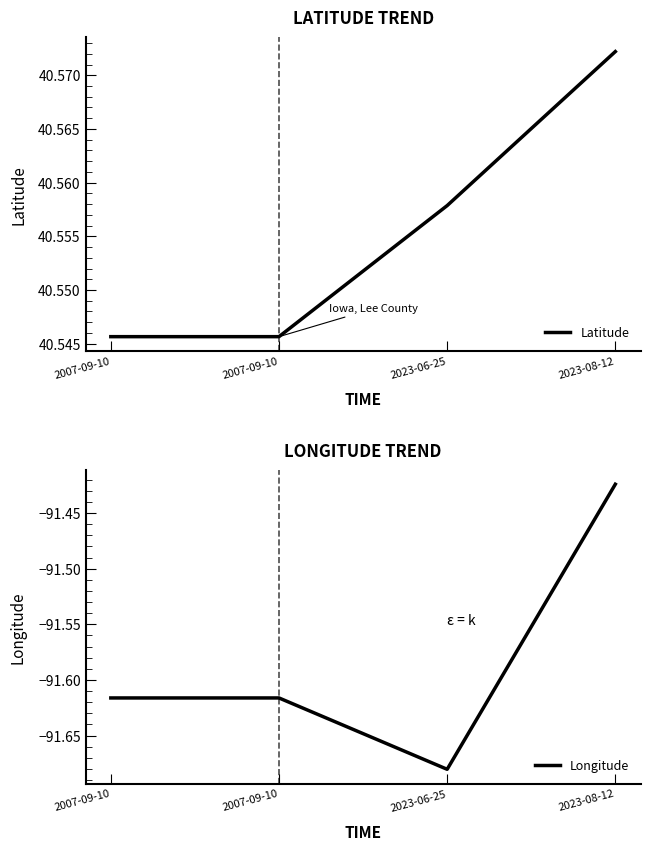

Reading left to right, what are all the values shown in this chart?

Latitude: 40.5	40.5	40.6	40.6
Longitude: -91.6	-91.6	-91.7	-91.4